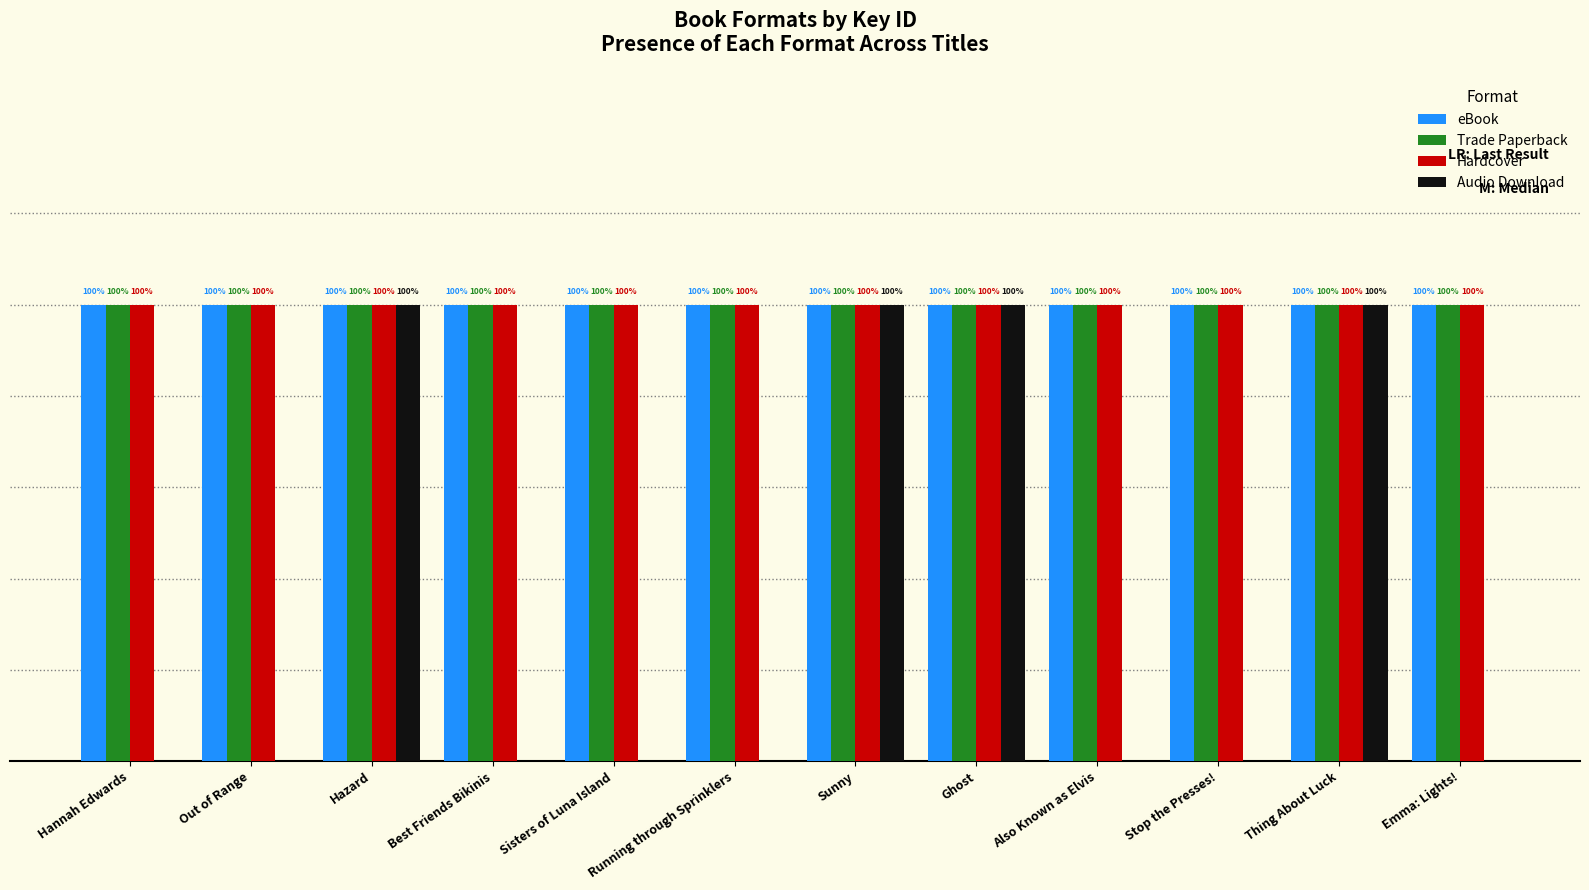

List the series in order of their peak value, lowest first.

eBook, Trade Paperback, Hardcover, Audio Download